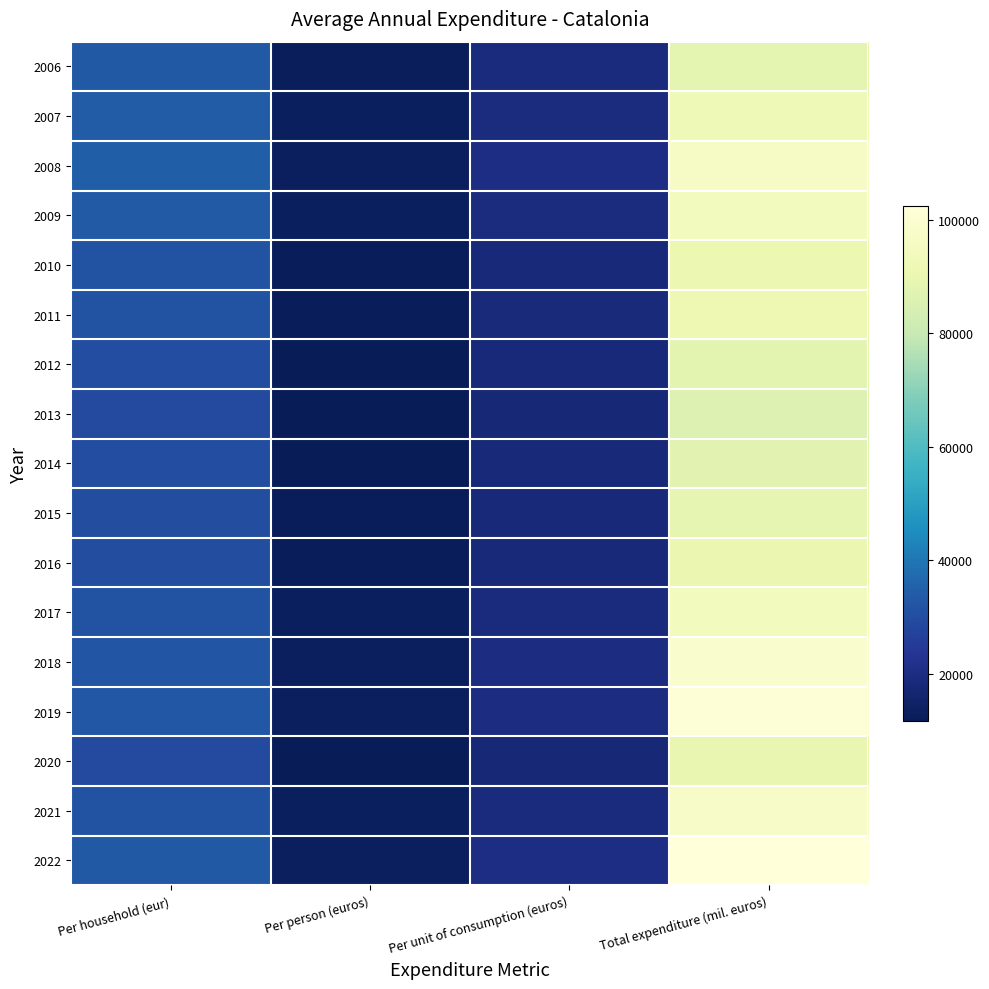

Reading left to right, list all the values displayed in this chart.

2006: Per household (eur)=33221	Per person (euros)=12570	Per unit of consumption (euros)=18958	Total expenditure (mil. euros)=88226
2007: Per household (eur)=33918	Per person (euros)=12905	Per unit of consumption (euros)=19447	Total expenditure (mil. euros)=92541
2008: Per household (eur)=34619	Per person (euros)=13250	Per unit of consumption (euros)=19952	Total expenditure (mil. euros)=96845
2009: Per household (eur)=33336	Per person (euros)=12855	Per unit of consumption (euros)=19317	Total expenditure (mil. euros)=94848
2010: Per household (eur)=31581	Per person (euros)=12286	Per unit of consumption (euros)=18430	Total expenditure (mil. euros)=90997
2011: Per household (eur)=31421	Per person (euros)=12333	Per unit of consumption (euros)=18478	Total expenditure (mil. euros)=91655
2012: Per household (eur)=29962	Per person (euros)=11863	Per unit of consumption (euros)=17734	Total expenditure (mil. euros)=88039
2013: Per household (eur)=29308	Per person (euros)=11710	Per unit of consumption (euros)=17451	Total expenditure (mil. euros)=86316
2014: Per household (eur)=29778	Per person (euros)=11970	Per unit of consumption (euros)=17809	Total expenditure (mil. euros)=87679
2015: Per household (eur)=30175	Per person (euros)=12164	Per unit of consumption (euros)=18082	Total expenditure (mil. euros)=89006
2016: Per household (eur)=30446	Per person (euros)=12309	Per unit of consumption (euros)=18297	Total expenditure (mil. euros)=90344
2017: Per household (eur)=31619	Per person (euros)=12833	Per unit of consumption (euros)=19028	Total expenditure (mil. euros)=94648
2018: Per household (eur)=32586	Per person (euros)=13270	Per unit of consumption (euros)=19626	Total expenditure (mil. euros)=98871
2019: Per household (eur)=32916	Per person (euros)=13414	Per unit of consumption (euros)=19833	Total expenditure (mil. euros)=100970
2020: Per household (eur)=29235	Per person (euros)=11872	Per unit of consumption (euros)=17549	Total expenditure (mil. euros)=89859
2021: Per household (eur)=31710	Per person (euros)=12856	Per unit of consumption (euros)=18997	Total expenditure (mil. euros)=97366
2022: Per household (eur)=33085	Per person (euros)=13479	Per unit of consumption (euros)=19894	Total expenditure (mil. euros)=102333